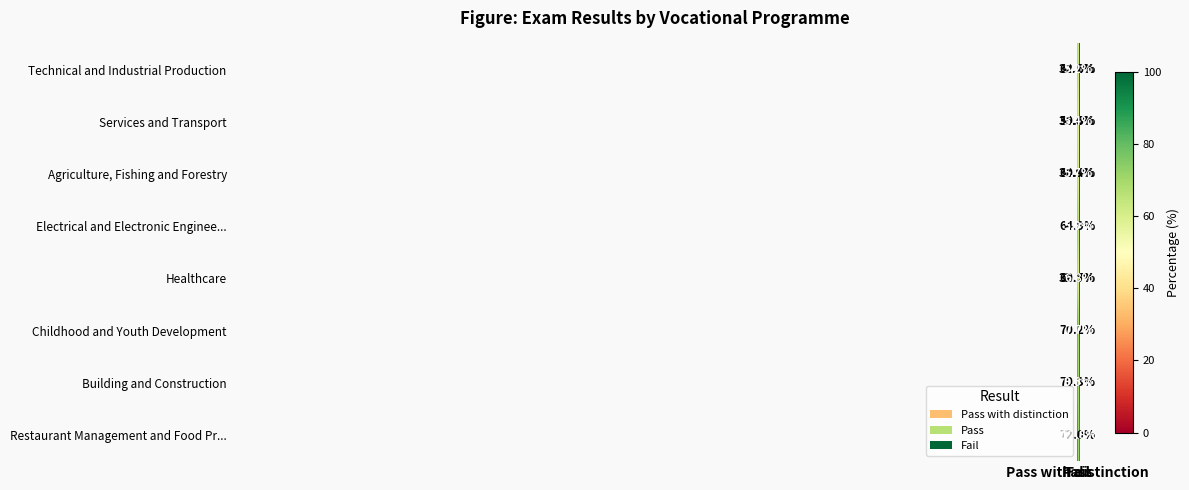

Which series has the largest range (max minus min)?

Childhood and Youth Development